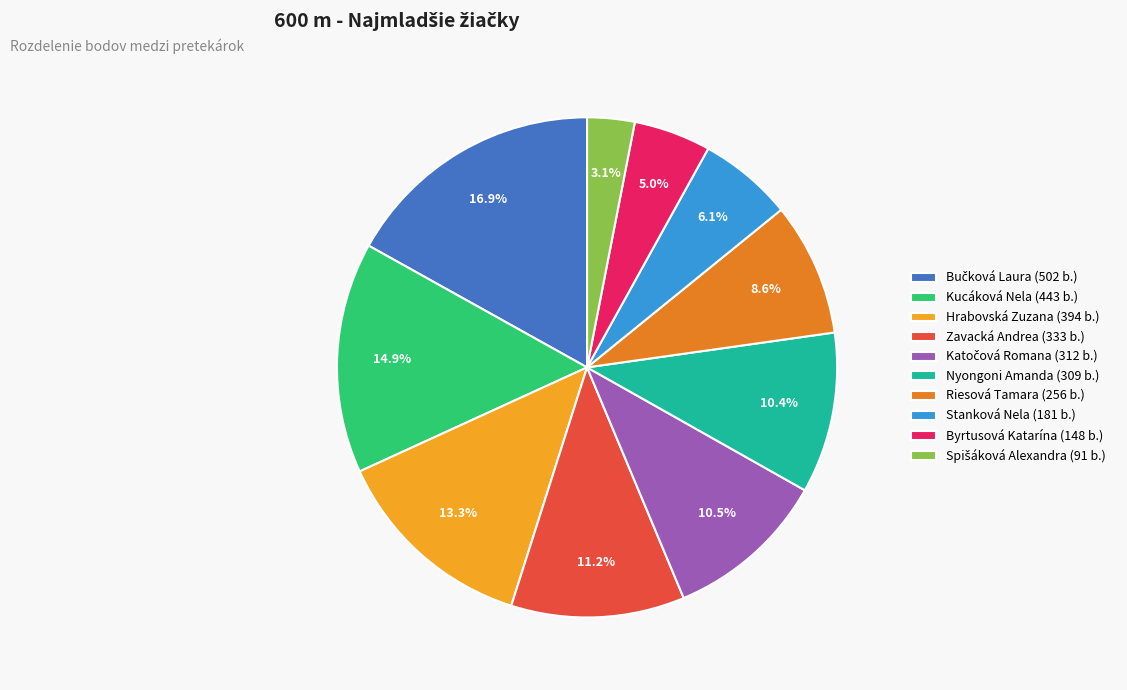

To the nearest percent, what is the average slice percentage?

10%